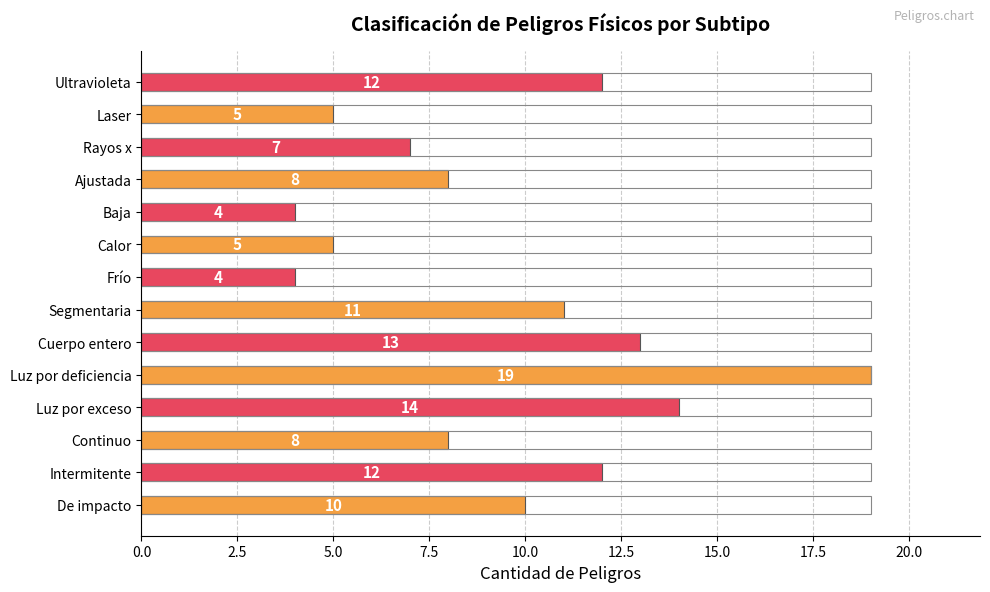

Does the chart contain any negative values?

No